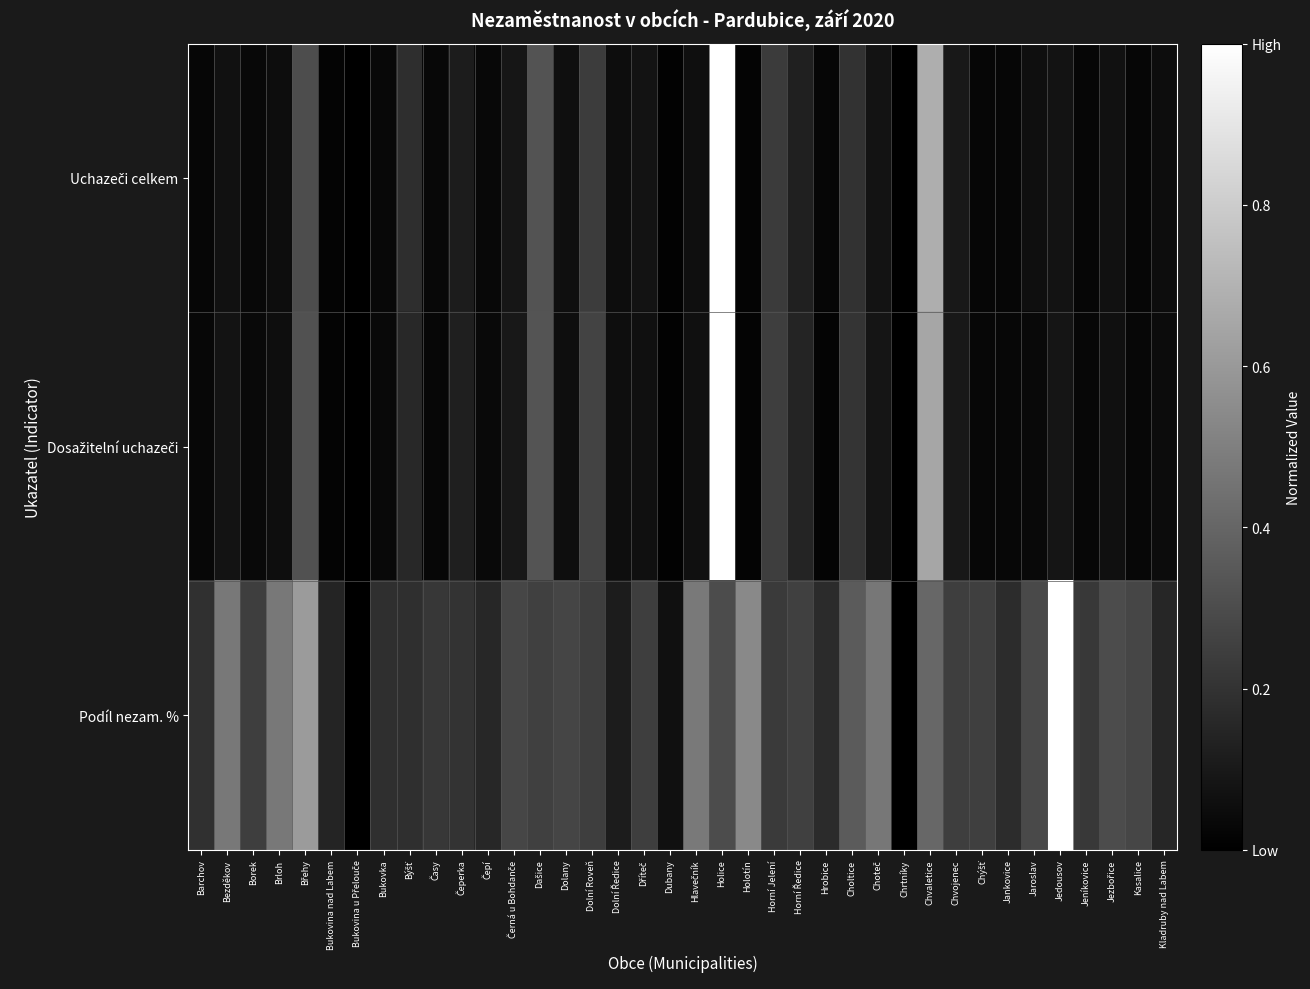

Which series has the largest total across all categories?

Podíl nezam. %